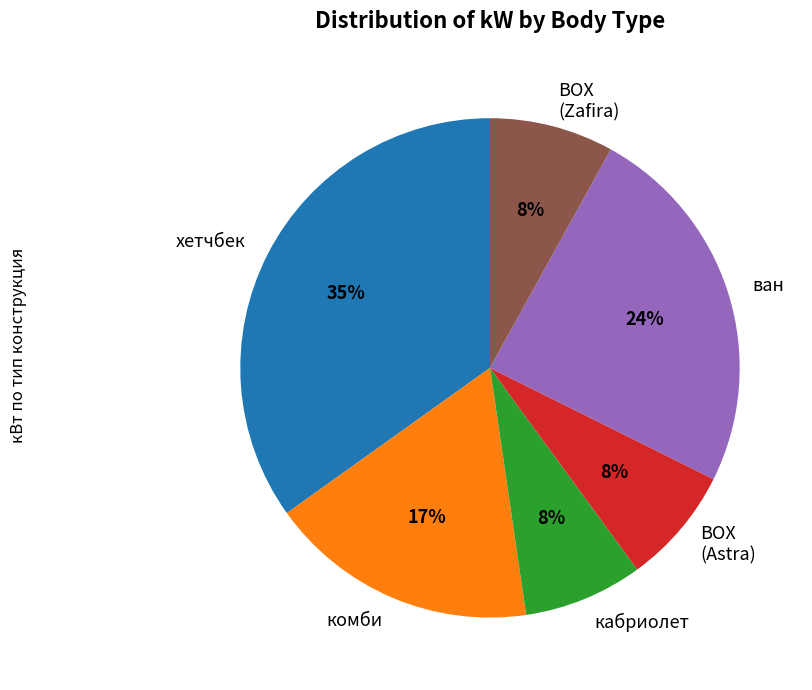

Do хетчбек and BOX (Astra) together represent more than half of the pie?

No